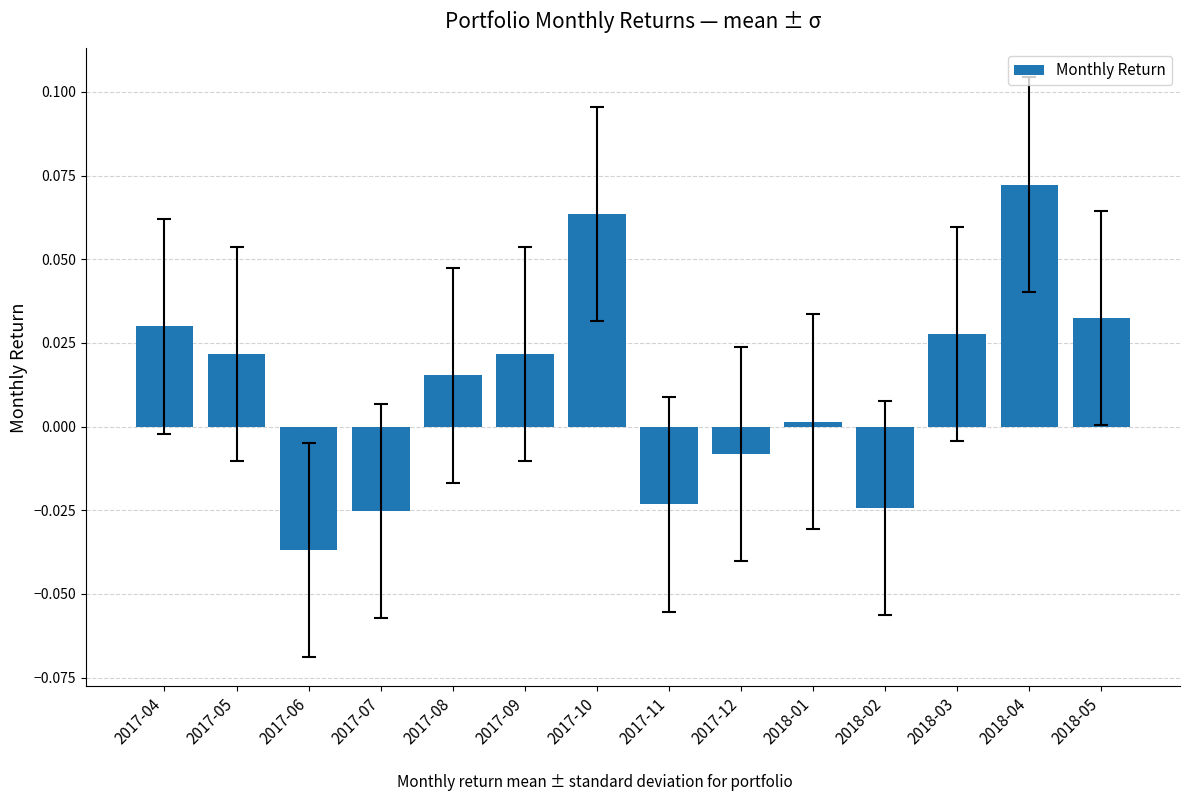

How many bars are there in total?

14